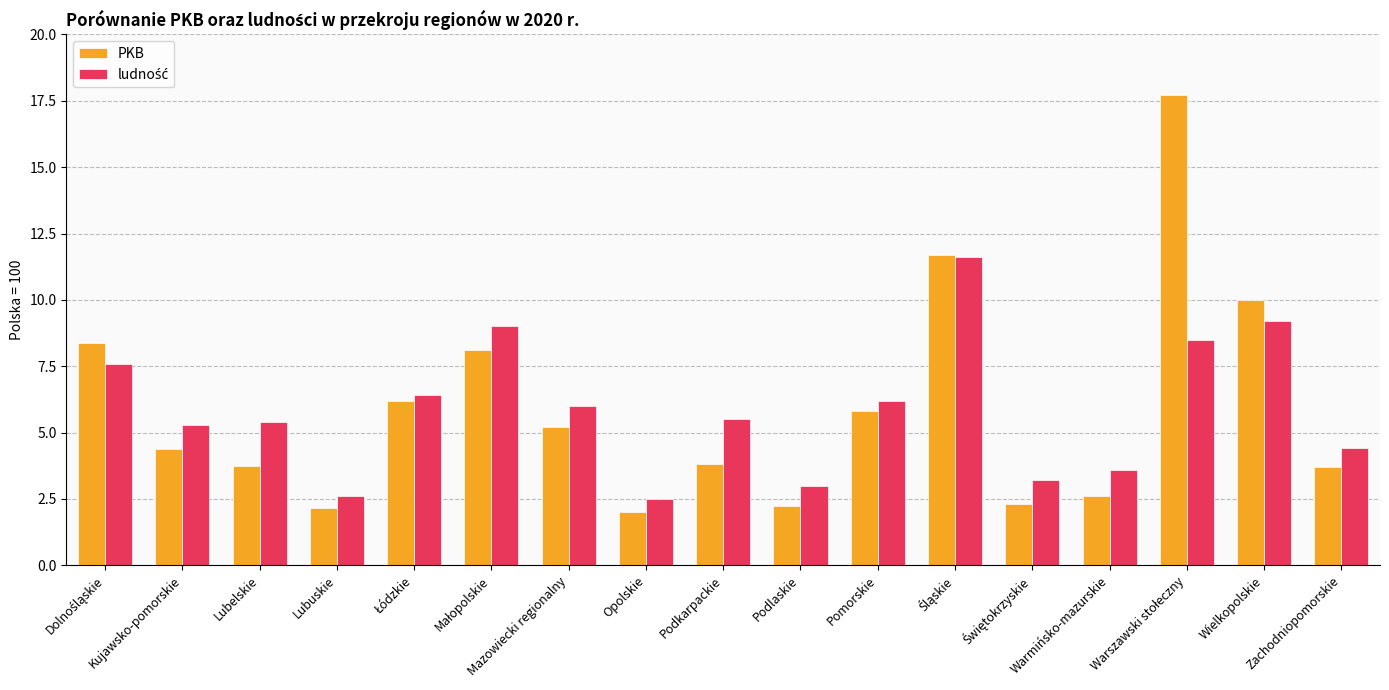

The value of PKB at Warmińsko-mazurskie is 2.6. True or false?

True